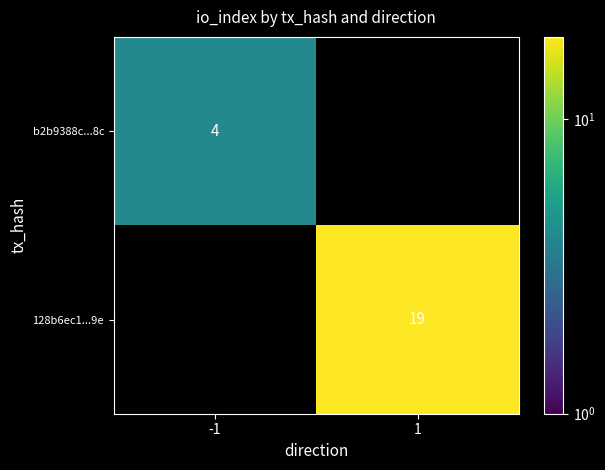

Which category has the highest value across all series?

1